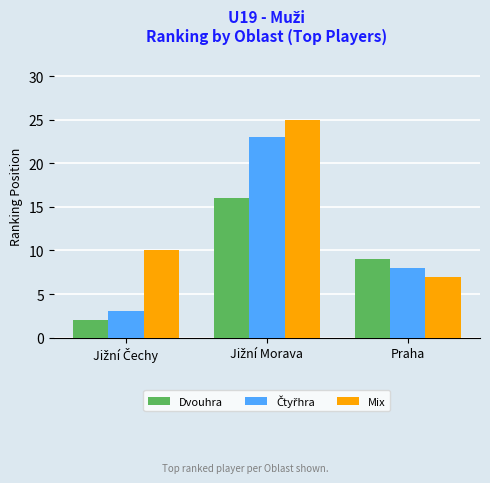

What is the sum of all Dvouhra values?

27